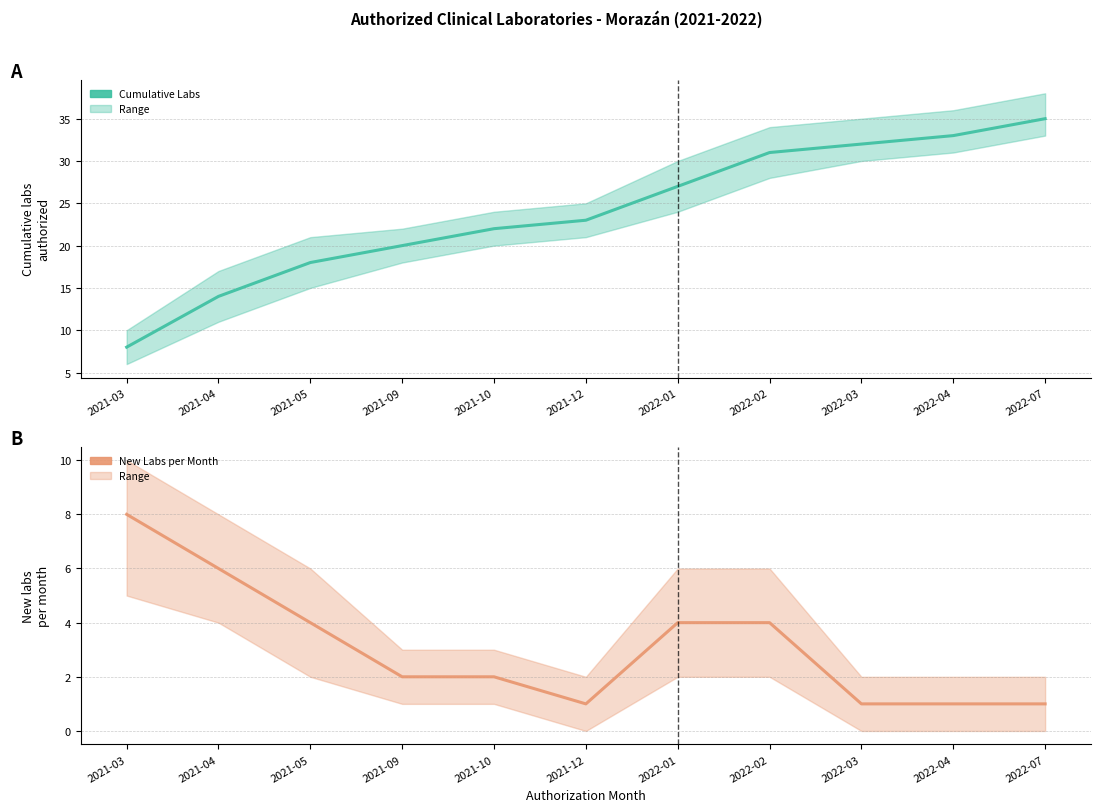

Which series has the largest range (max minus min)?

Cumulative Labs